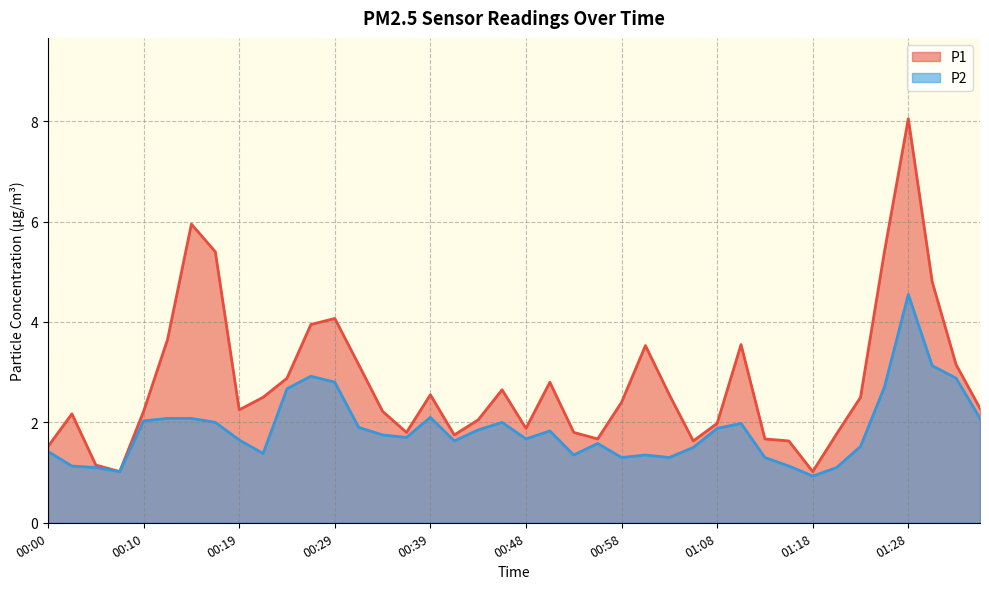

What is the label of the 34th point from the right?

00:14